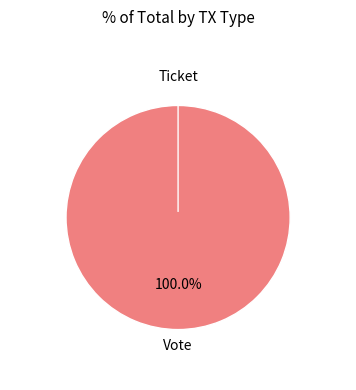

True or false: Ticket accounts for 1% of the total.

False